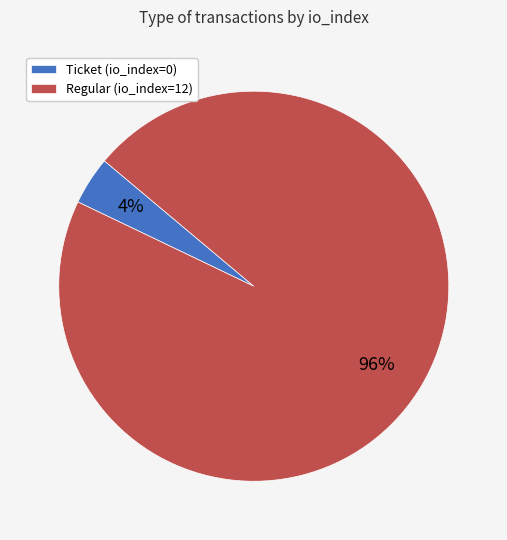

Is it true that Regular (io_index=12) is 90% of the pie?

False